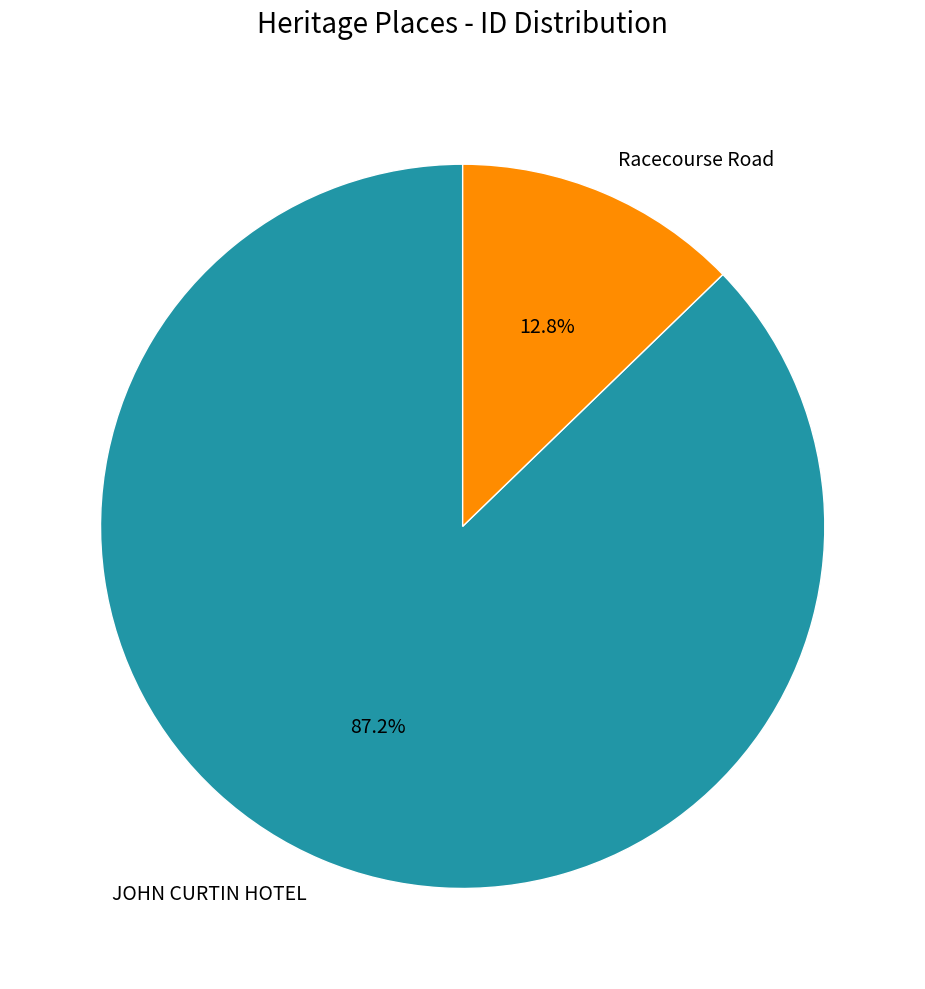

Approximately how many times larger is the value at Racecourse Road compared to JOHN CURTIN HOTEL?

0.1